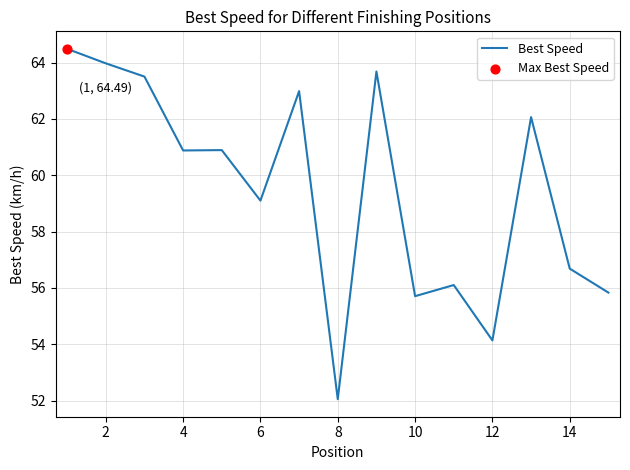

What is the difference between the maximum and minimum values?

12.4